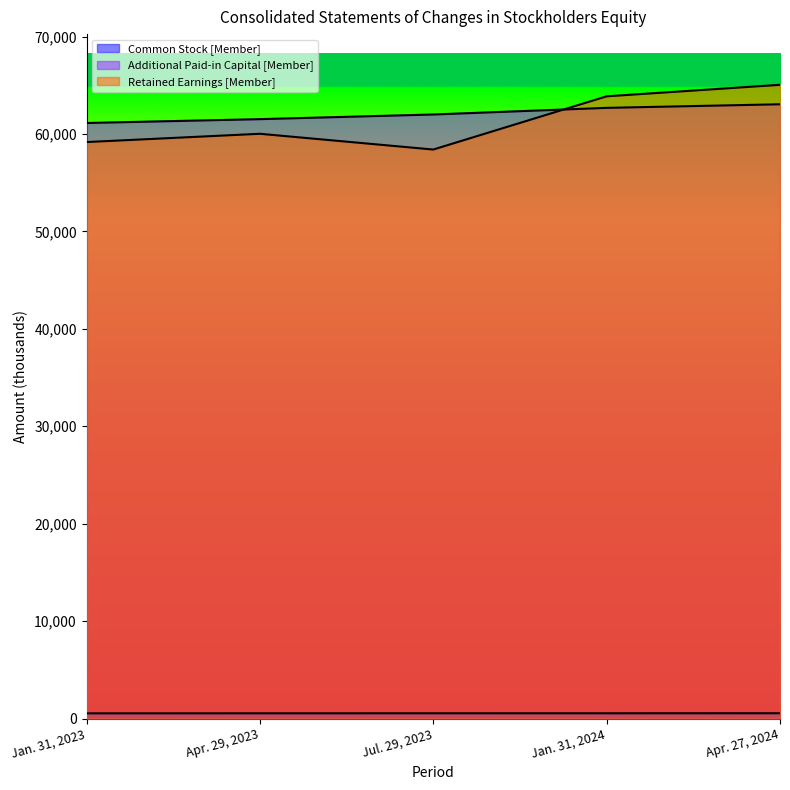

Which series has the largest total across all categories?

Additional Paid-in Capital [Member]